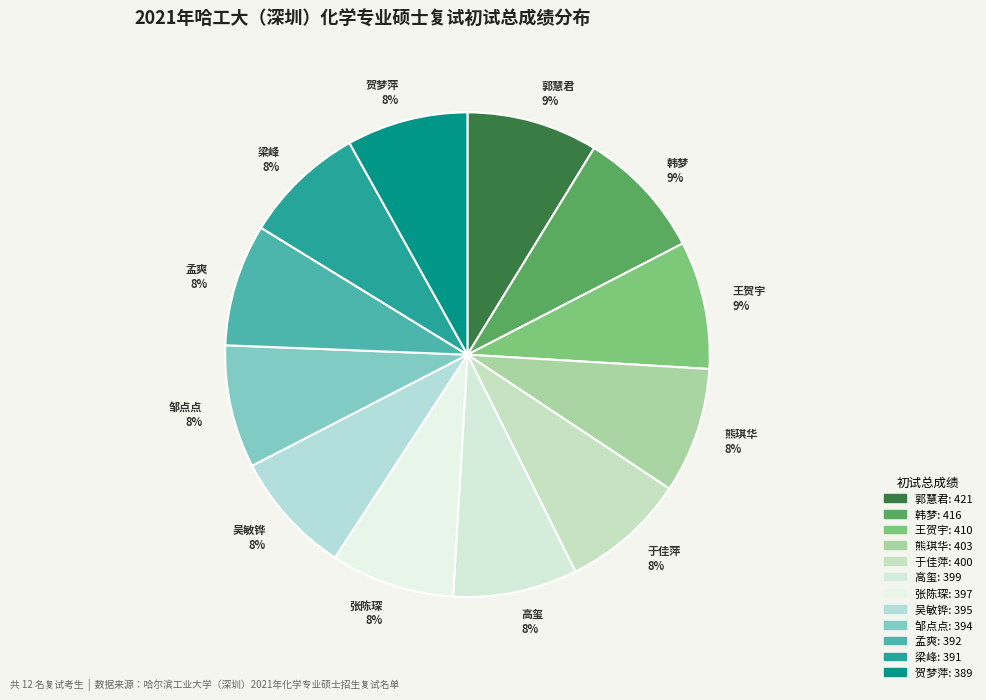

Is there a majority slice in this chart?

No